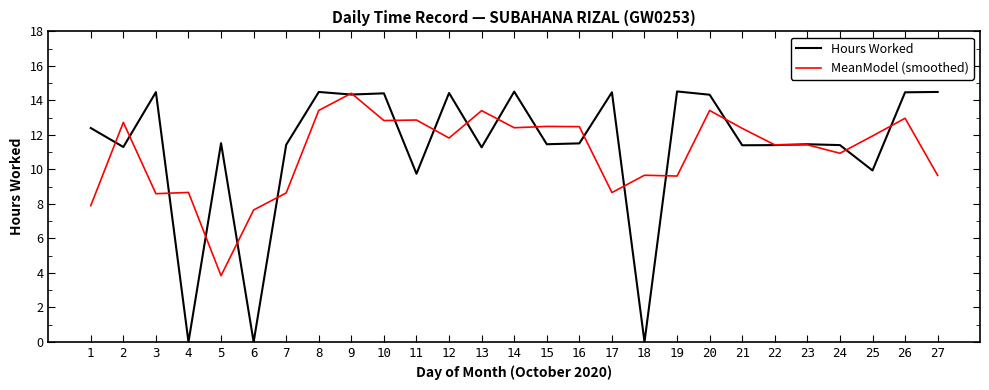

True or false: Hours Worked has more than 2 points higher than both neighbors.

True